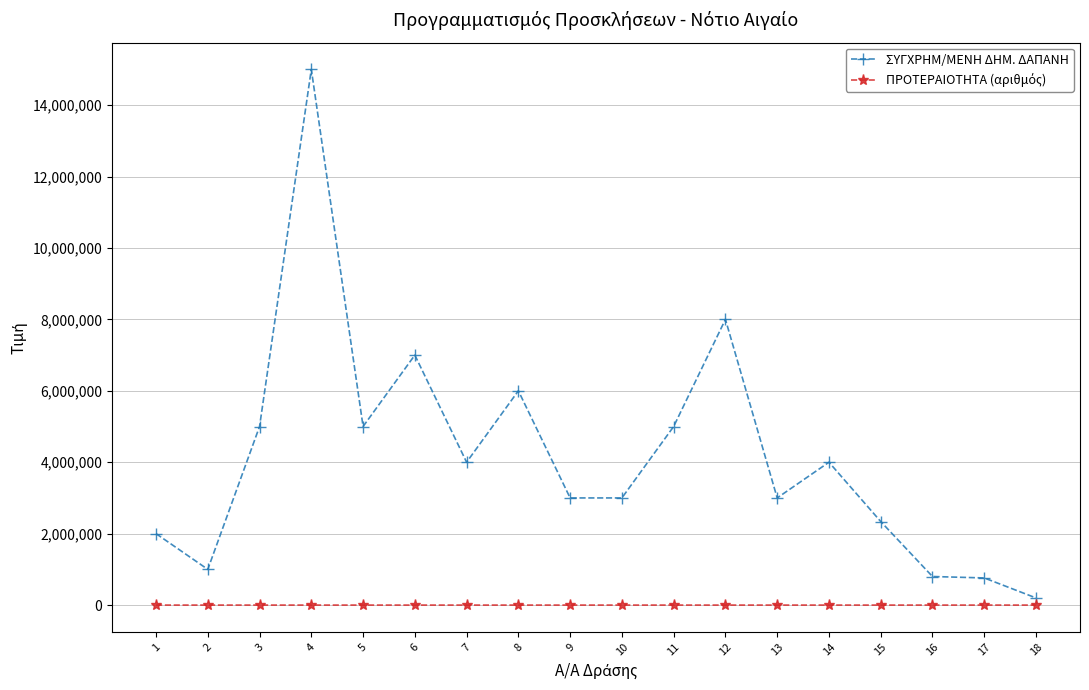

What is the difference between the highest and lowest values at 16?

799995